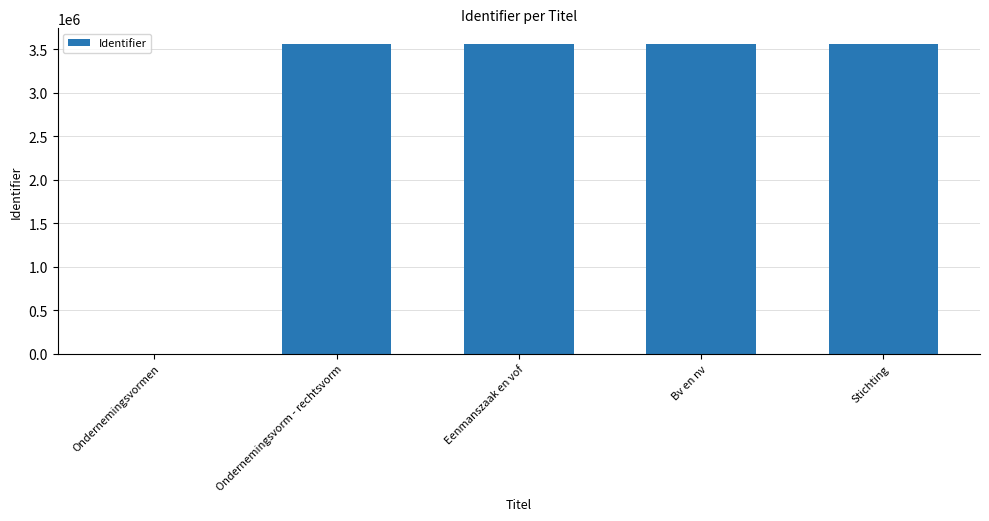

Are the bars horizontal?

No